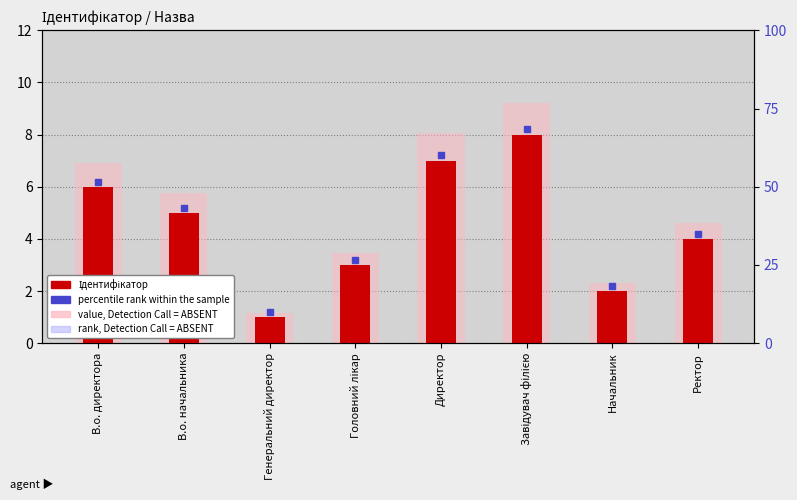

What is the ratio of the value at В.о. директора to the value at Генеральний директор?

6.0